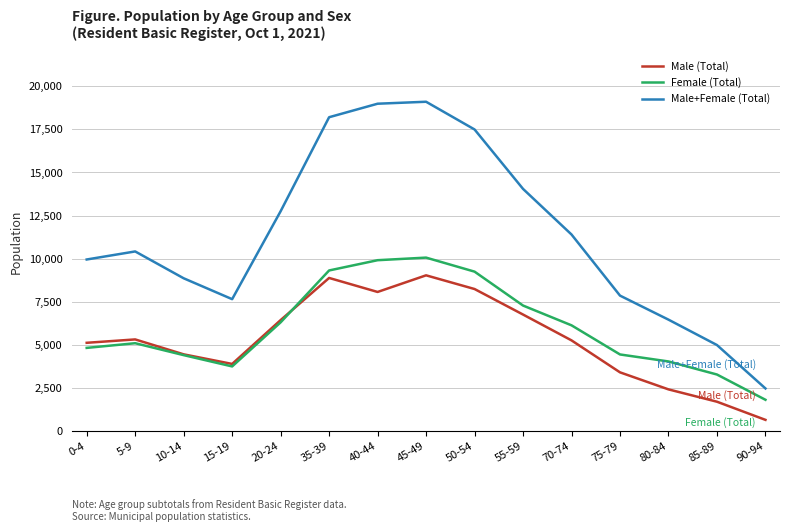

What is the difference between the highest and lowest values at 0-4?

5125